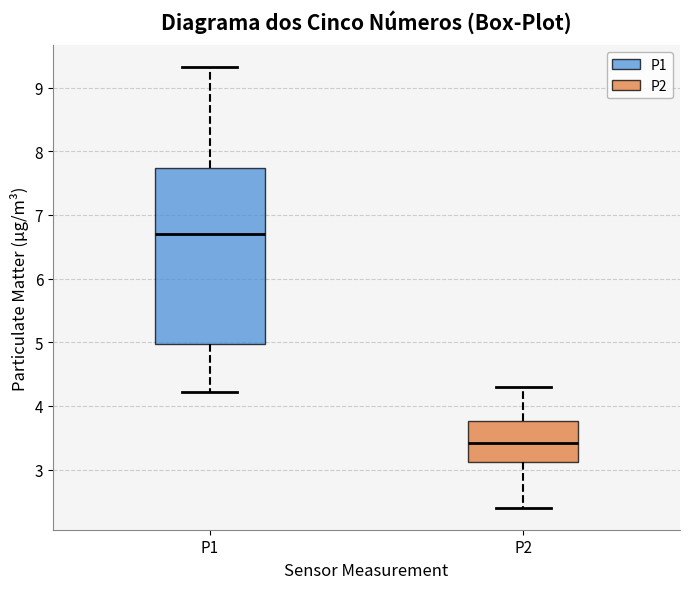

Where is the lower edge of the box for P1 on the y-axis? The values are not printed on the chart, so give them approximately, as read against the axis.

5.0